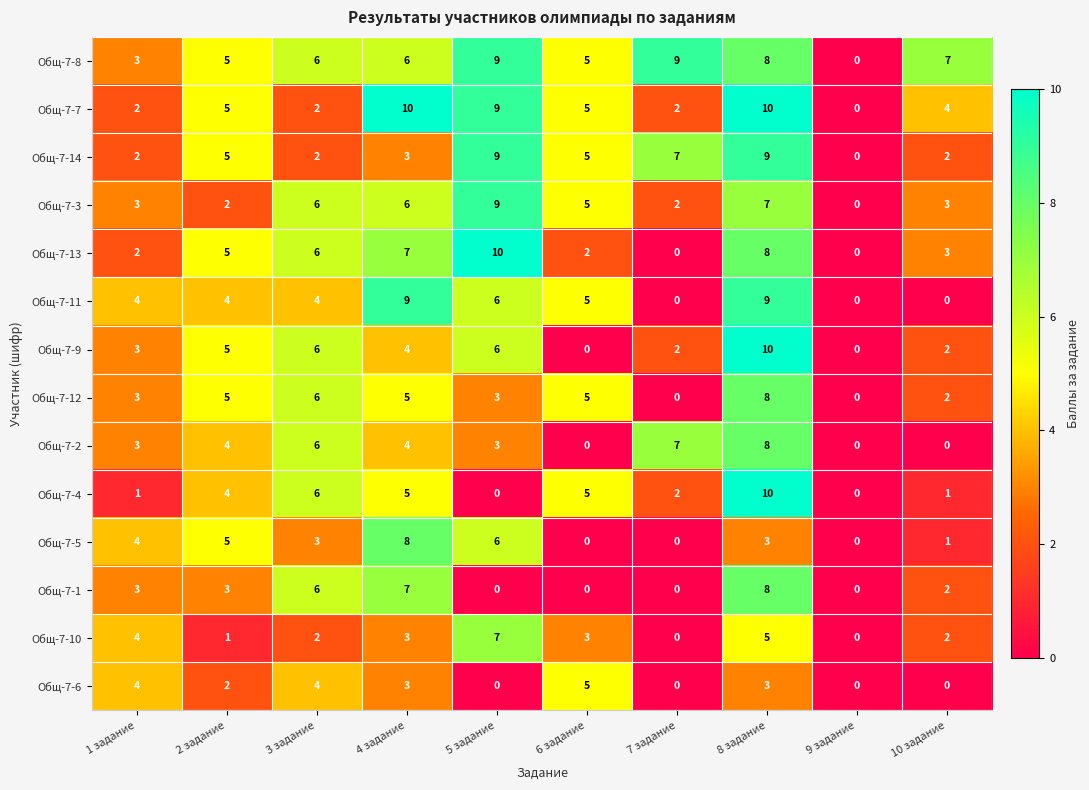

At which category is the sum across all series the highest?

8 задание